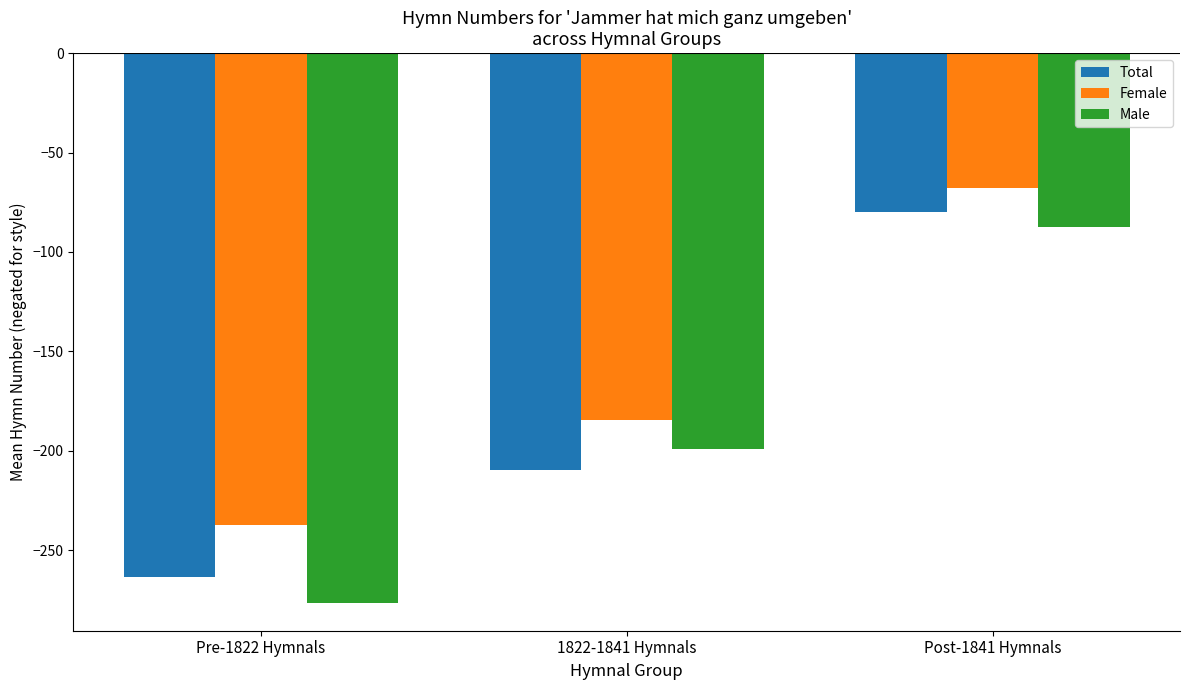

Rank the series at Pre-1822 Hymnals from lowest to highest value.

Male, Total, Female